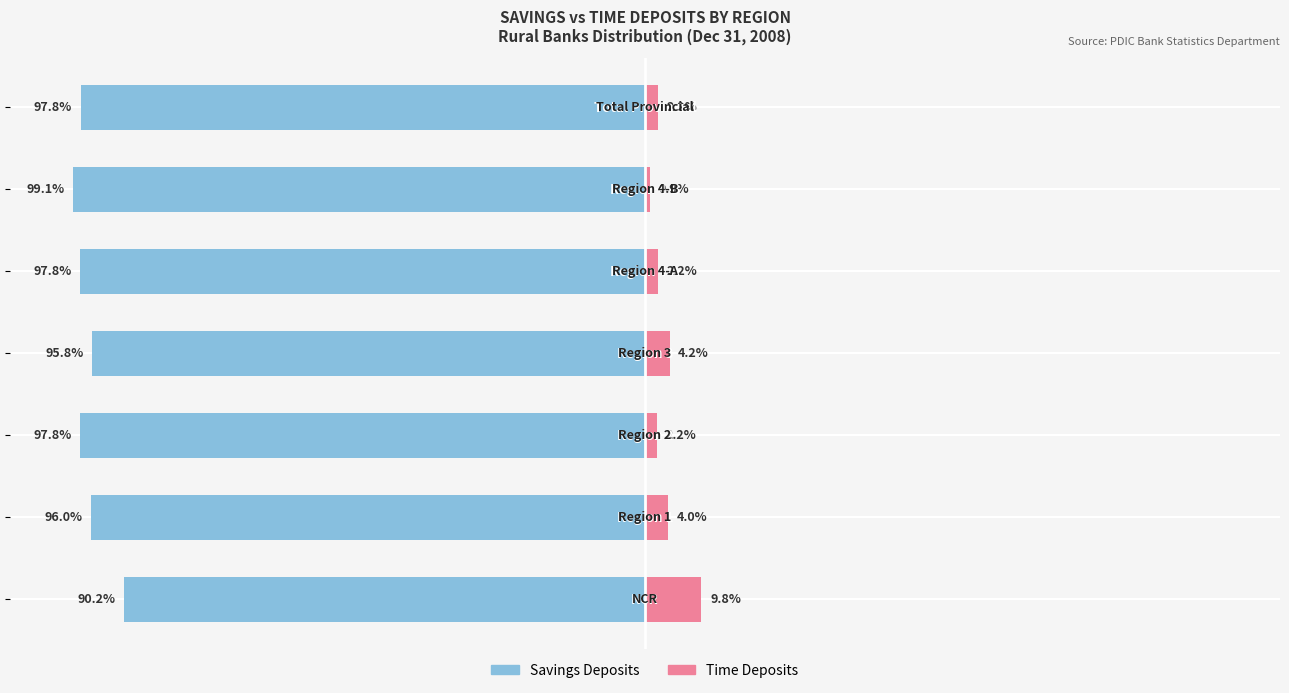

Rank the series at 6 from highest to lowest value.

Time Deposits, Savings Deposits